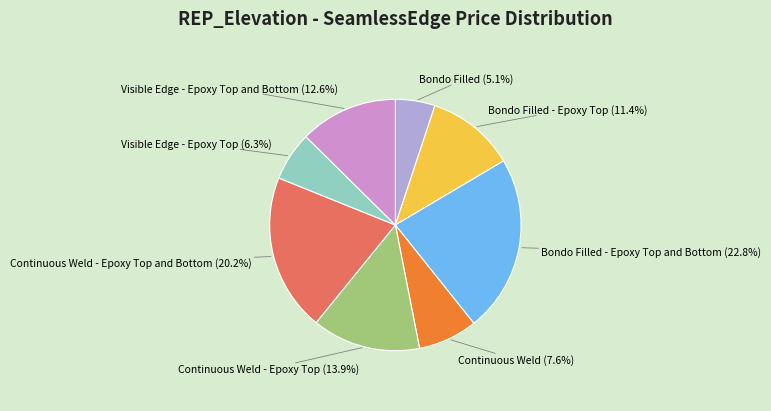

Does any single category account for the majority?

No